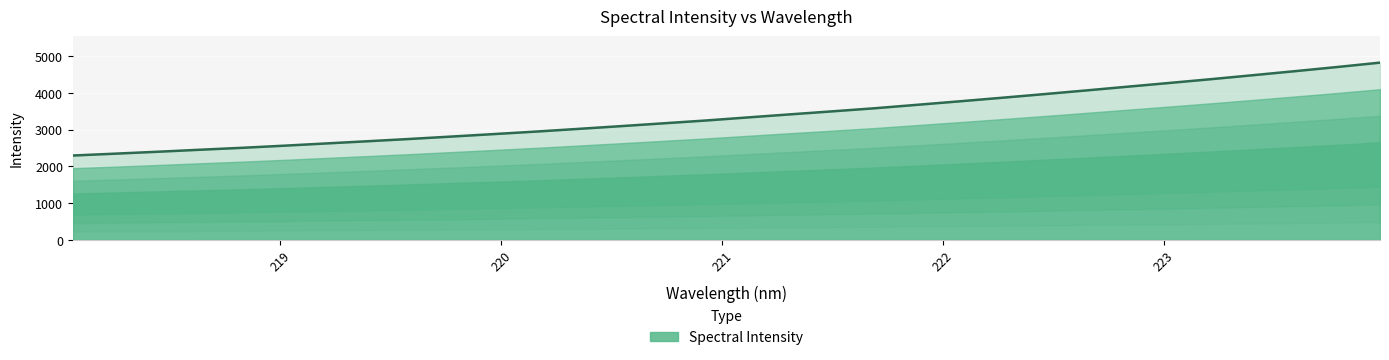

Reading left to right, transcribe all the data shown in this chart.

2294.6	2345.2	2396.6	2451.1	2503.8	2561.5	2623.0	2683.7	2746.2	2812.1	2879.2	2947.4	3020.3	3094.5	3170.5	3246.7	3330.6	3413.8	3495.6	3579.1	3672.3	3766.4	3862.5	3961.2	4061.8	4165.2	4267.9	4371.7	4480.3	4590.3	4703.0	4820.2